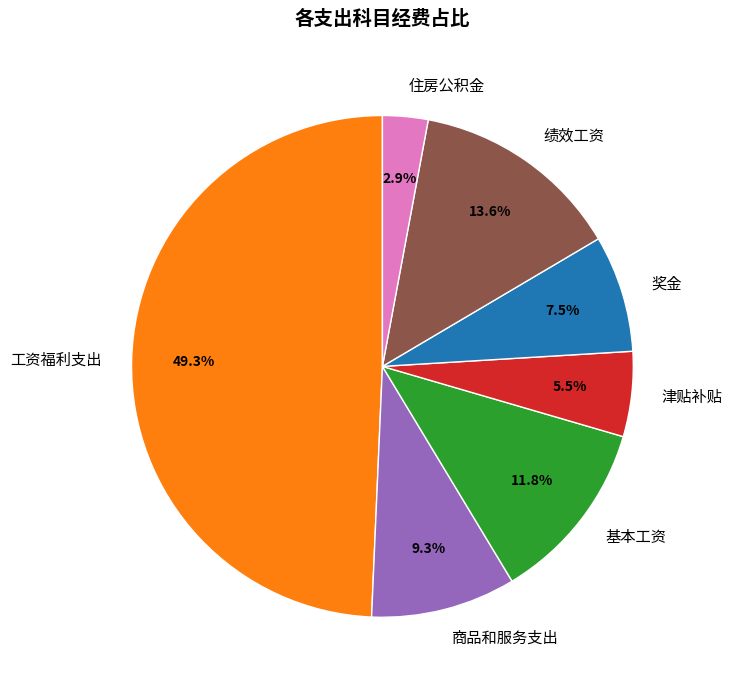

To the nearest percent, what is the difference between the 绩效工资 and 工资福利支出 slice percentages?

36%